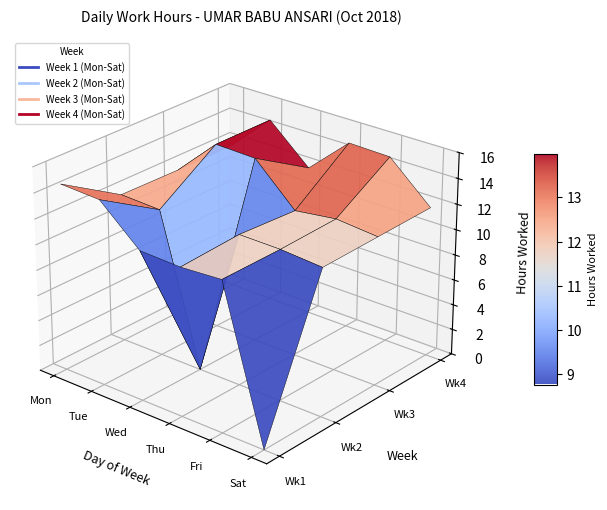

How many categories are shown in the chart?

6